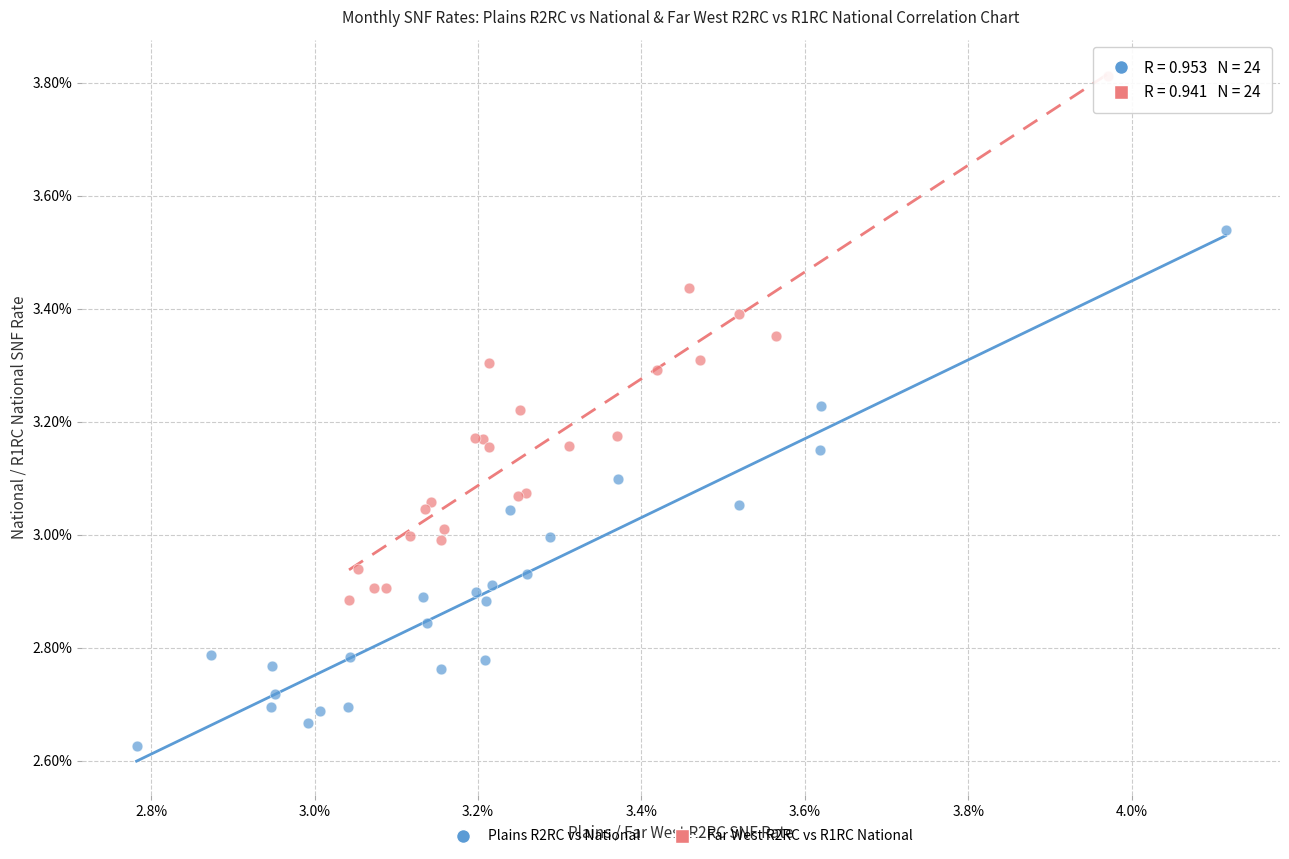

Which series has the largest Y range (max minus min)?

Far West R2RC vs R1RC National